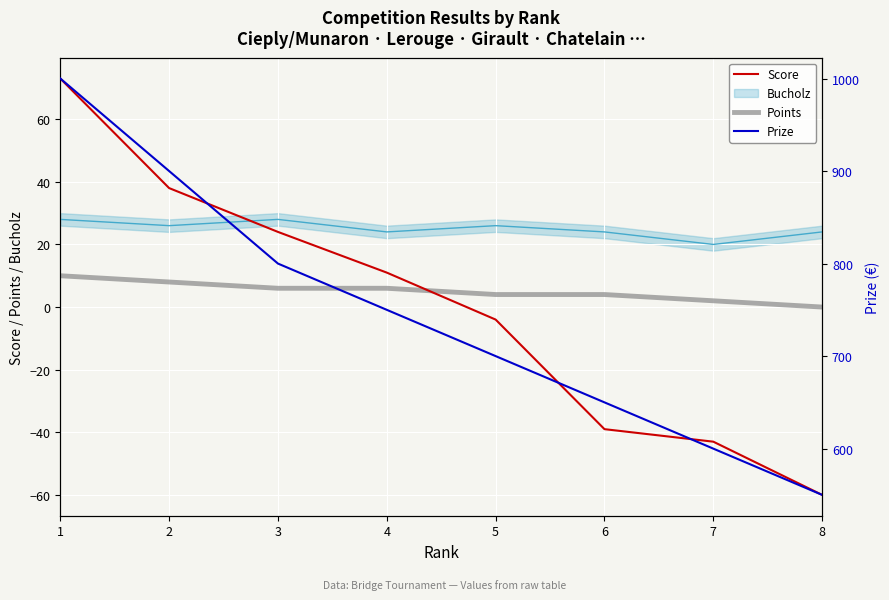

What is the value of the Prize point at the 5th from the left?

700